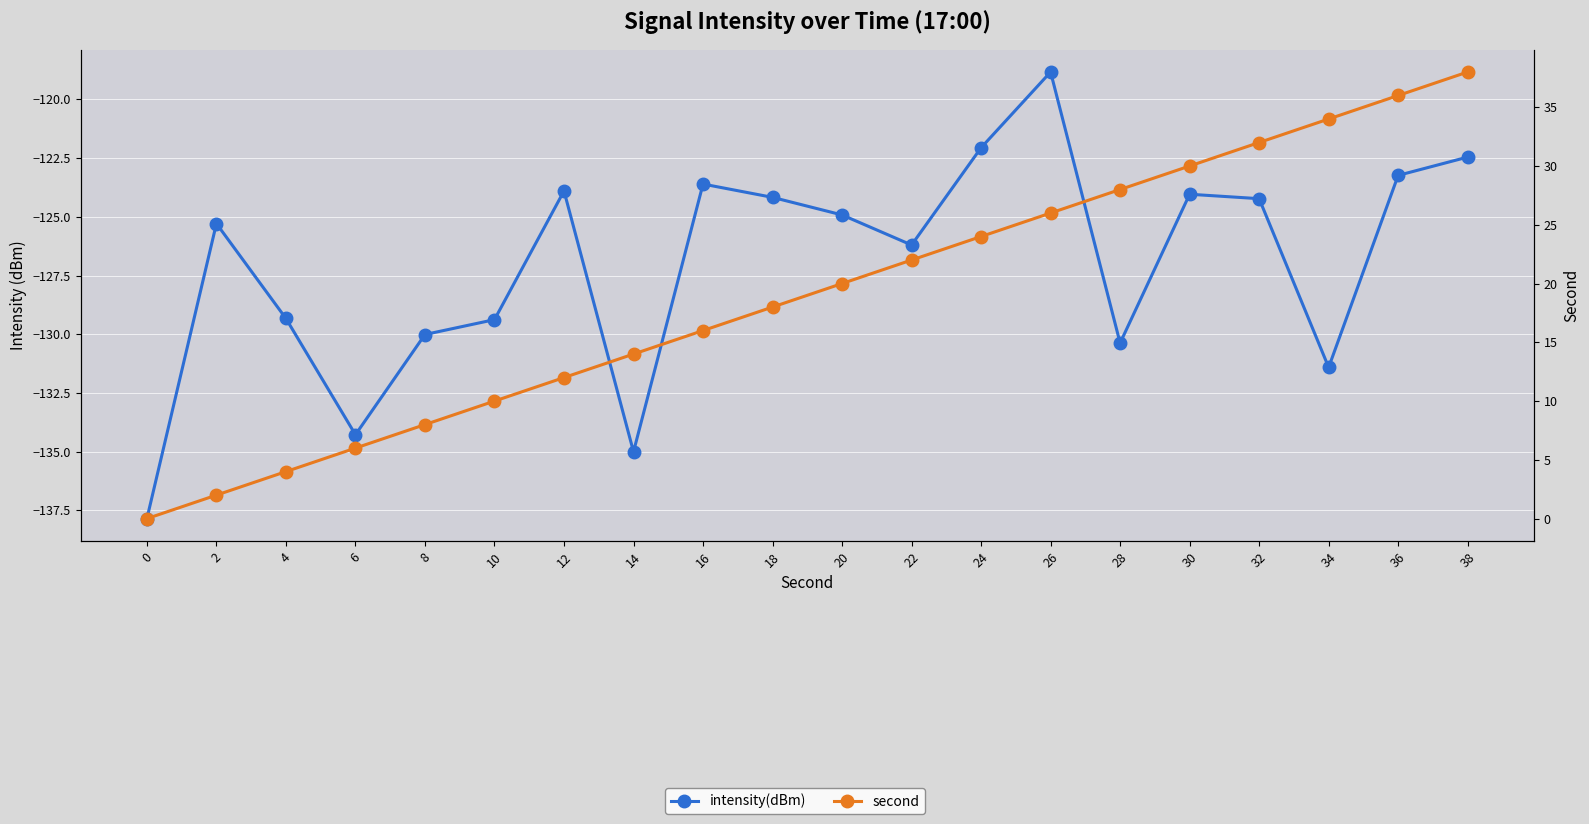

What is the average value of the intensity(dBm) series?

-127.0